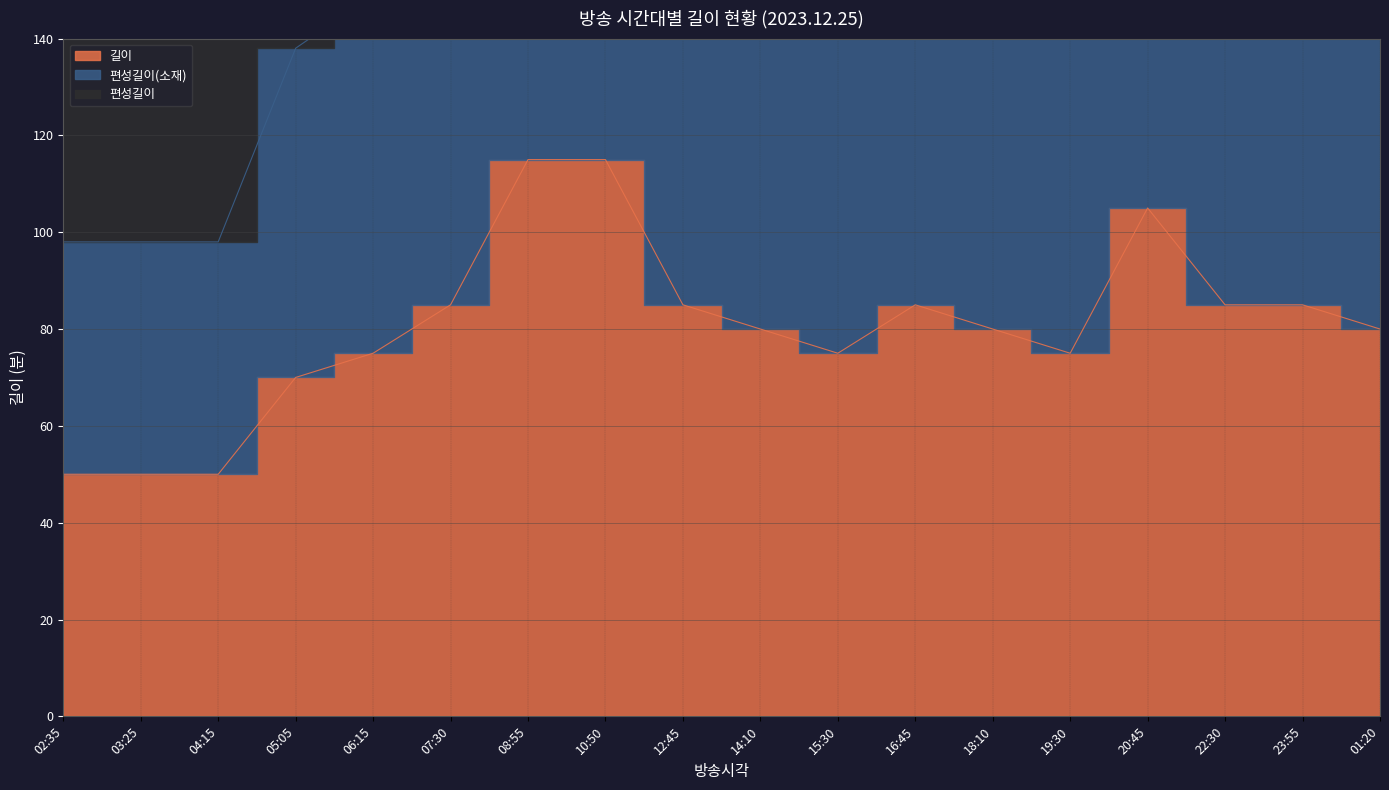

What is the smallest value displayed?

50